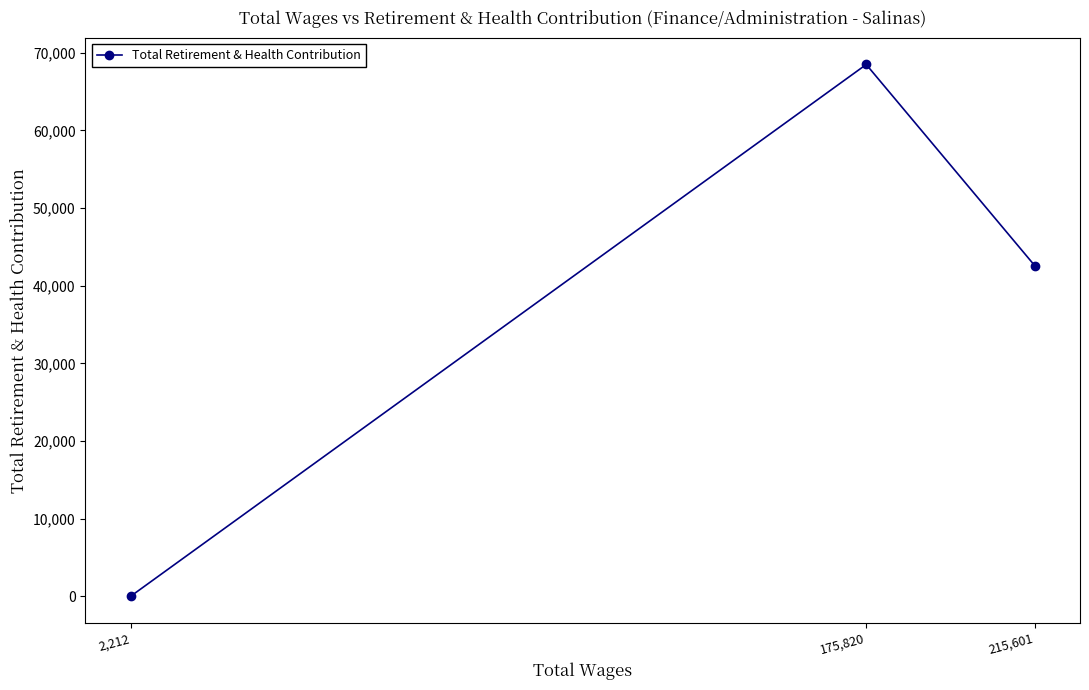

What position from the left is 215,601?

3